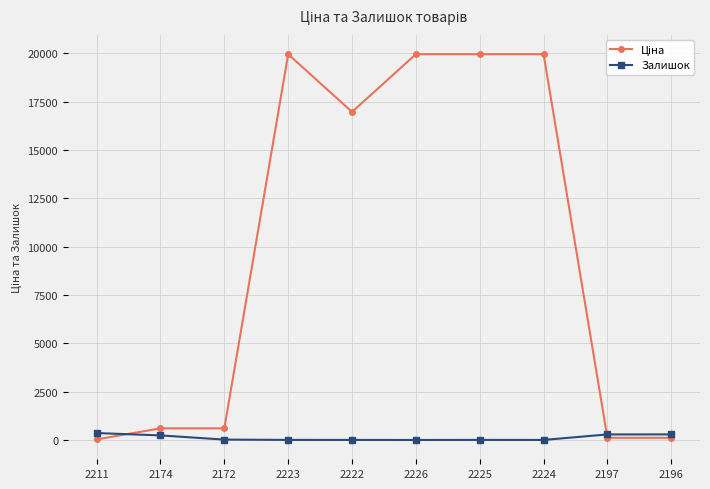

What is the label of the 5th point from the left?

2222